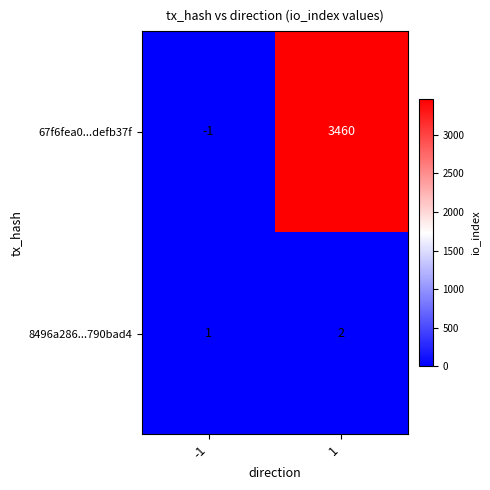

The value of 67f6fea0...defb37f at 1 is 3460. True or false?

True